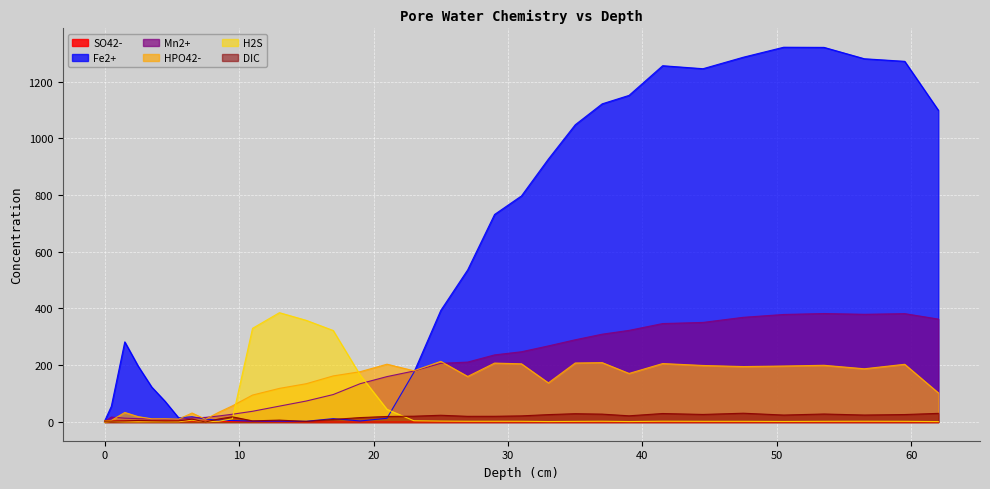

What is the spread (max minus min) of values at 25?

393.2